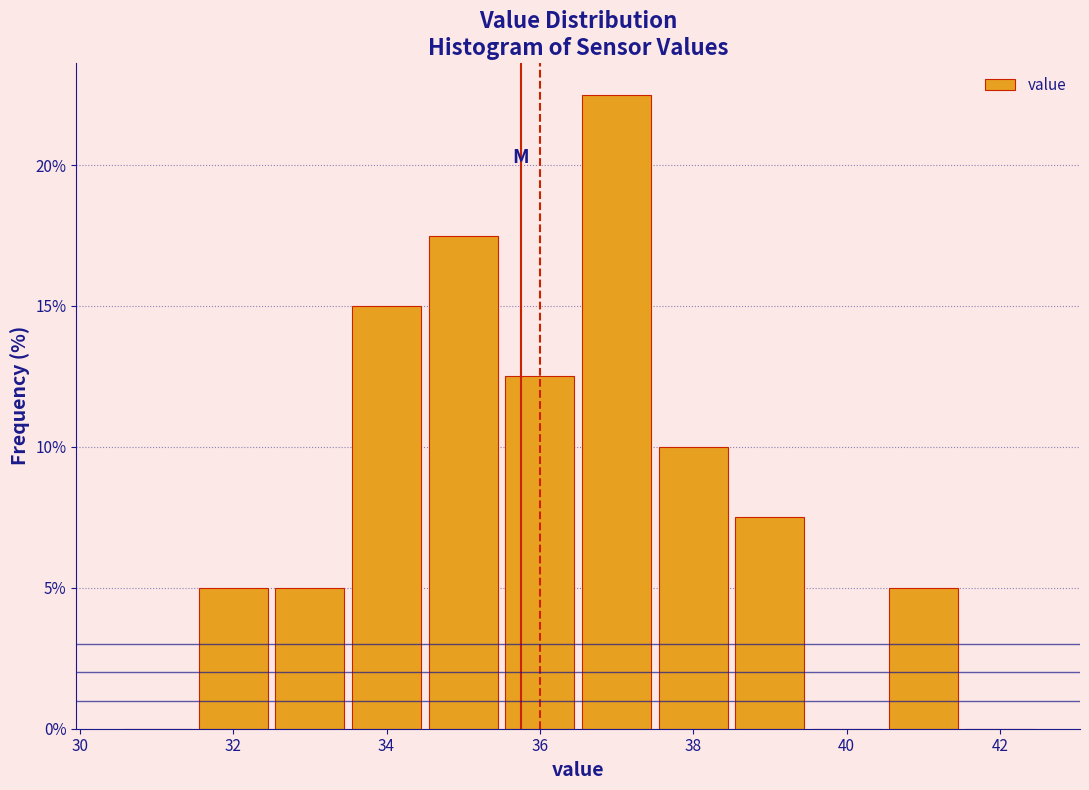

Reading left to right, list every bar in this chart as the range it spans on the x-axis followed by its height. Neither the bar edges nor the heights are printed on the chart, so give them approximately, as read against the axes.

30.5 to 31.5: 0
31.5 to 32.5: 5.0
32.5 to 33.5: 5.0
33.5 to 34.5: 15.0
34.5 to 35.5: 17.5
35.5 to 36.5: 12.5
36.5 to 37.5: 22.5
37.5 to 38.5: 10.0
38.5 to 39.5: 7.5
39.5 to 40.5: 0
40.5 to 41.5: 5.0
41.5 to 42.5: 0